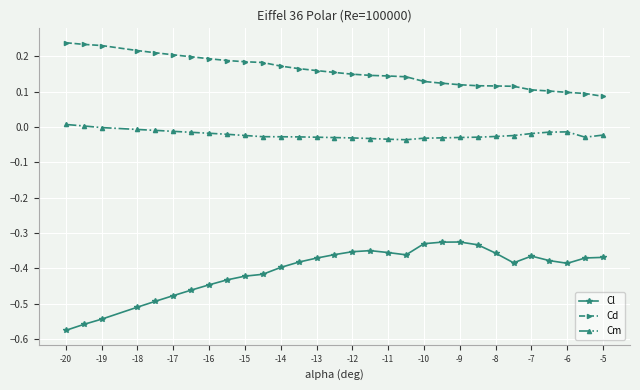

Which series has the largest total across all categories?

Cd